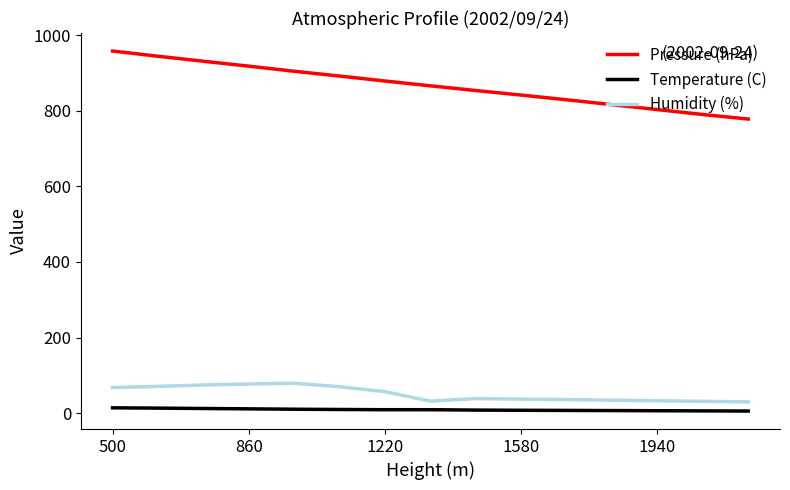

True or false: Humidity (%) and Temperature (C) cross at least once.

False